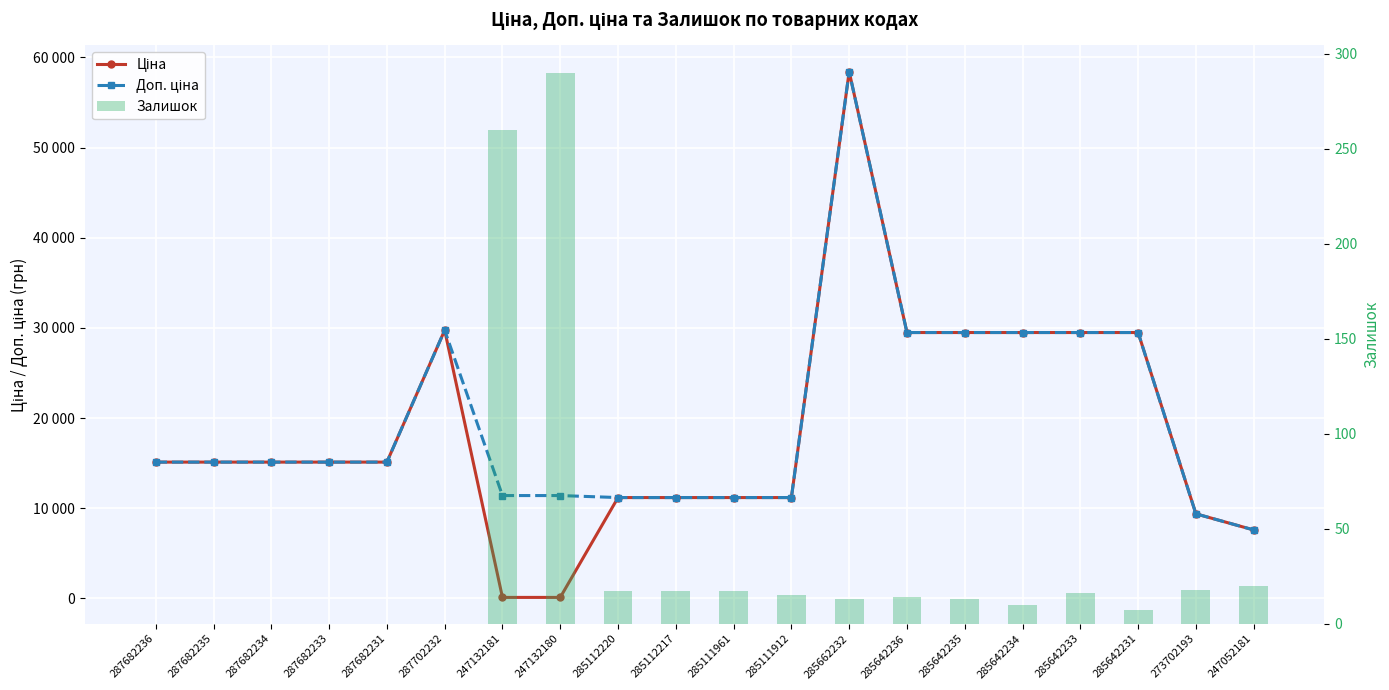

Between 287682234 and 285642233, which series saw the biggest shift?

Ціна